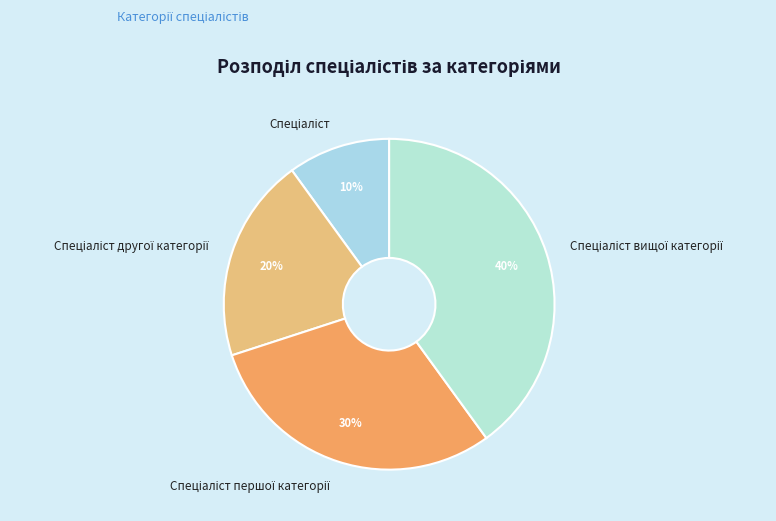

To the nearest percent, what is the average slice percentage?

25%